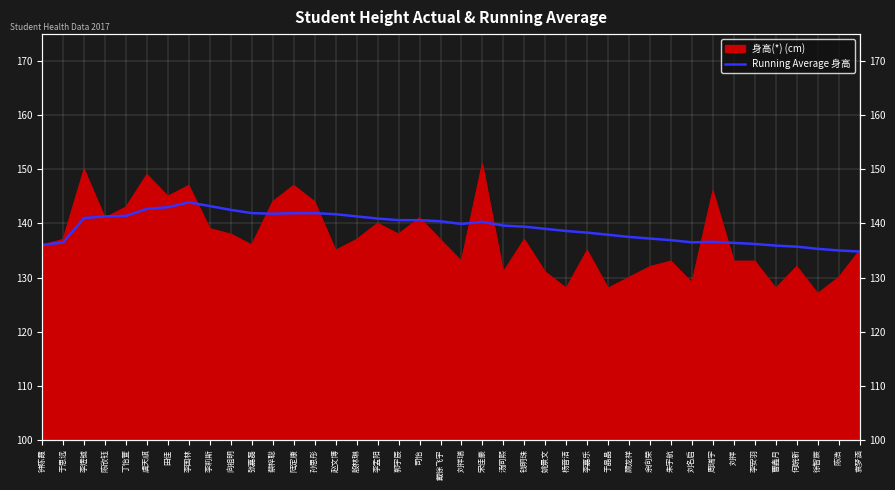

Where is the data nearest to the value 139?

姚景文